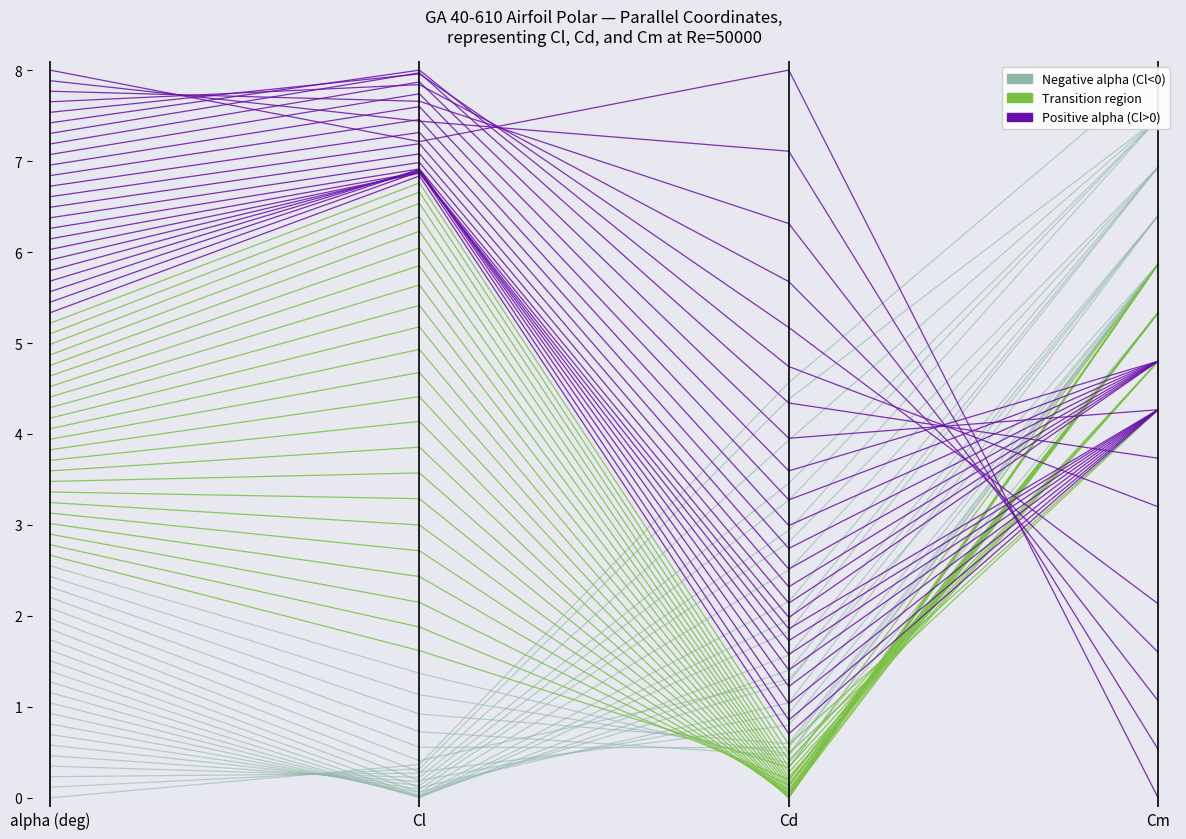

Where do Transition region and Positive alpha (Cl>0) first cross each other?

Cd and Cm